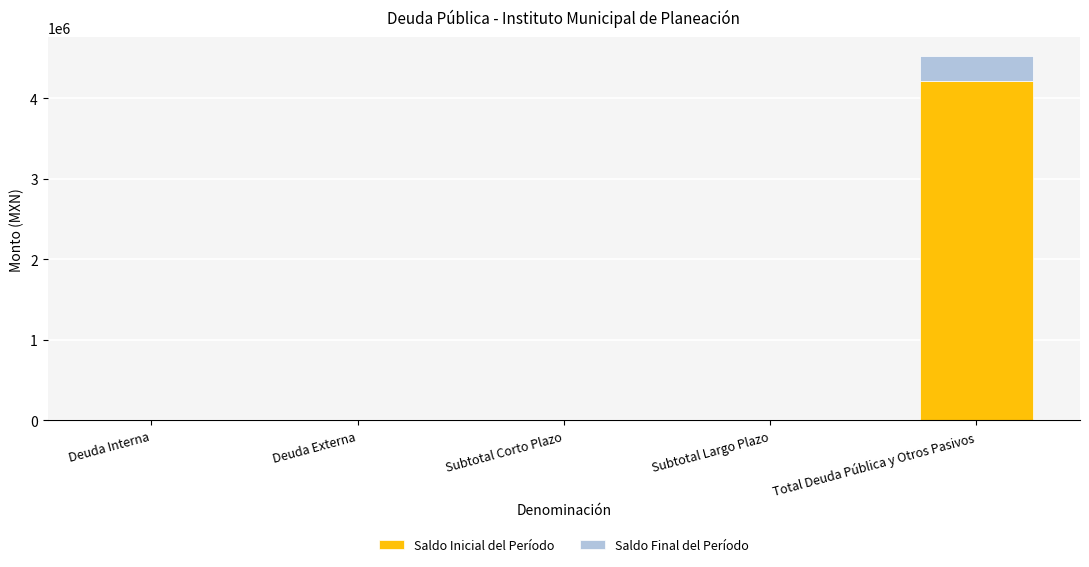

The value of Saldo Inicial del Período at Subtotal Corto Plazo is 2802282.3. True or false?

False